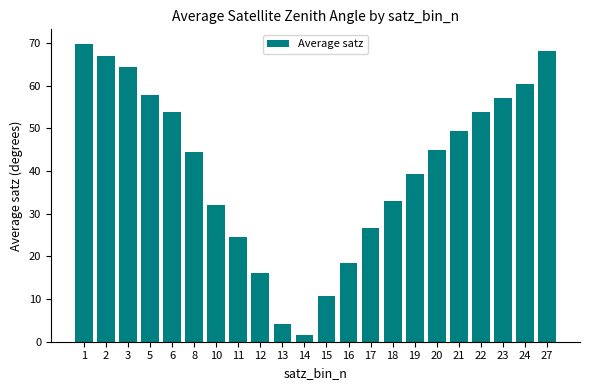

What is the value of the 13th bar from the left?

18.4